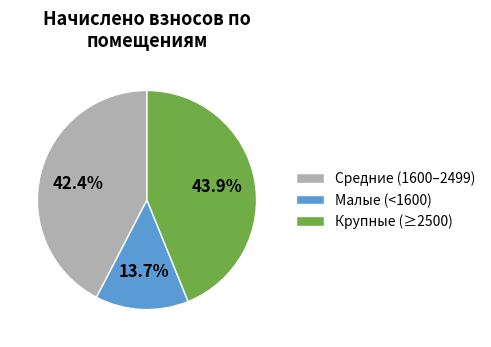

Does Малые (<1600) account for over 50% of the chart?

No